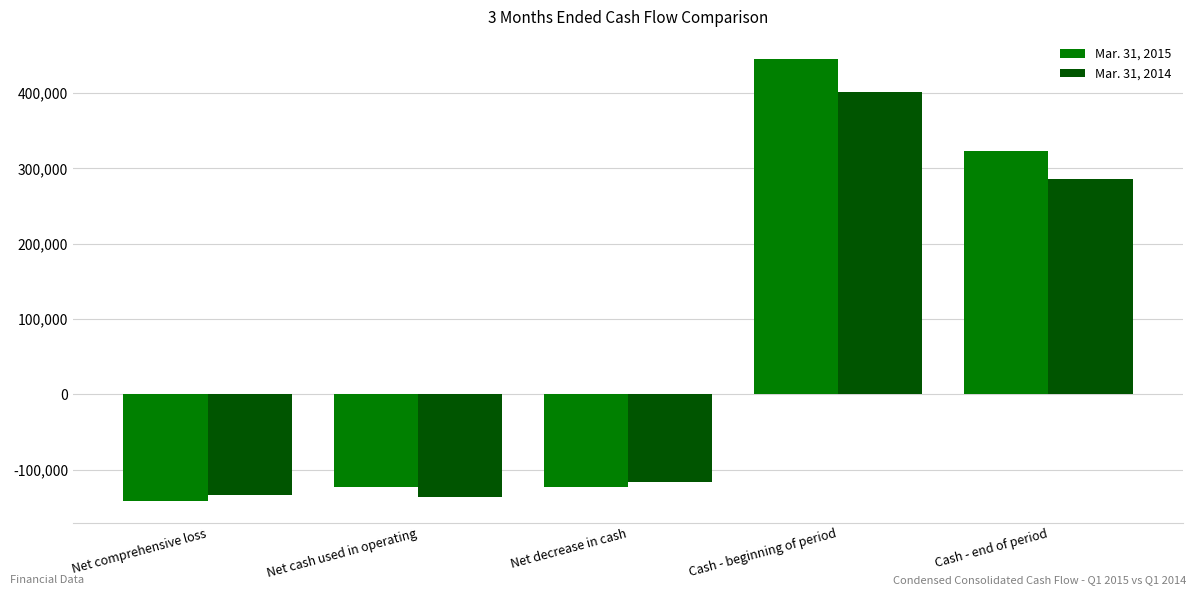

What is the difference between the Mar. 31, 2015 values at Net cash used in operating and Cash - beginning of period?

567397